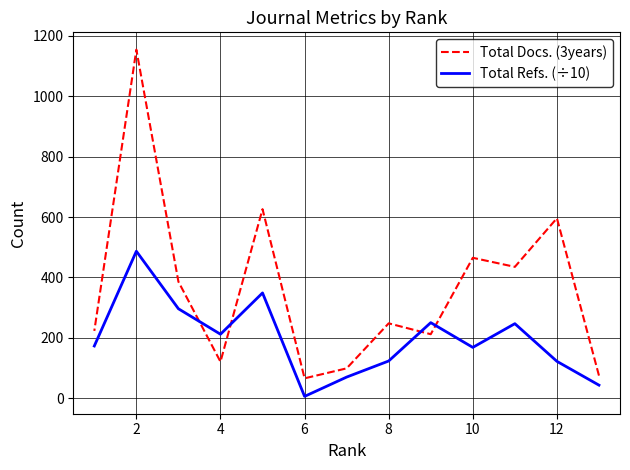

What are all the series names shown in the legend?

Total Docs. (3years), Total Refs. (÷10)